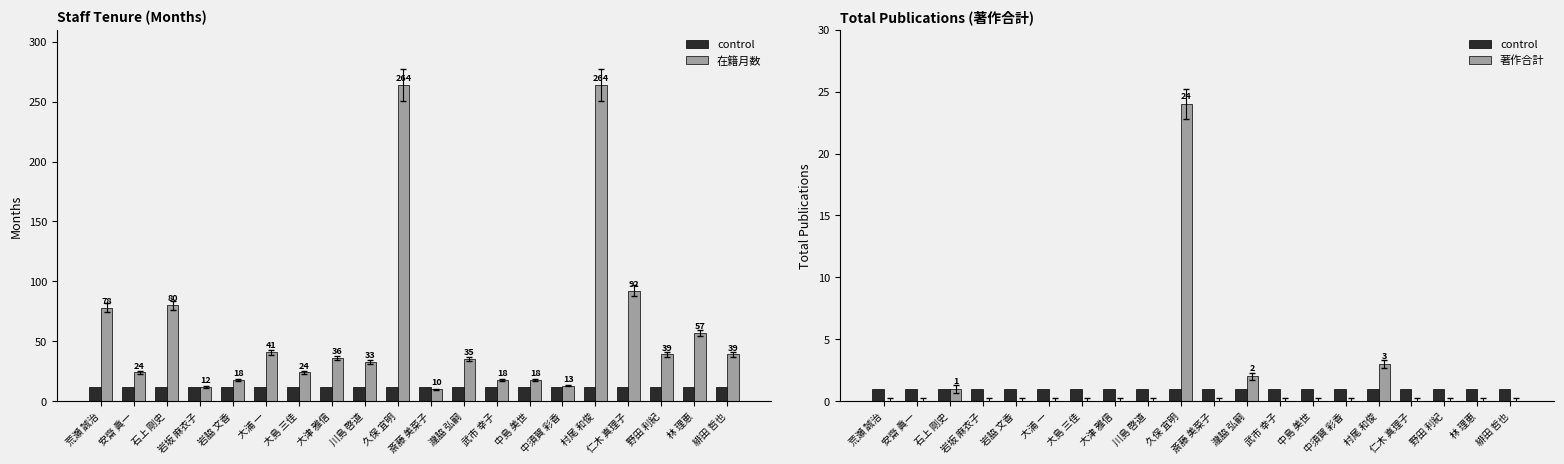

What are all the series names shown in the legend?

control, 在籍月数, 著作合計